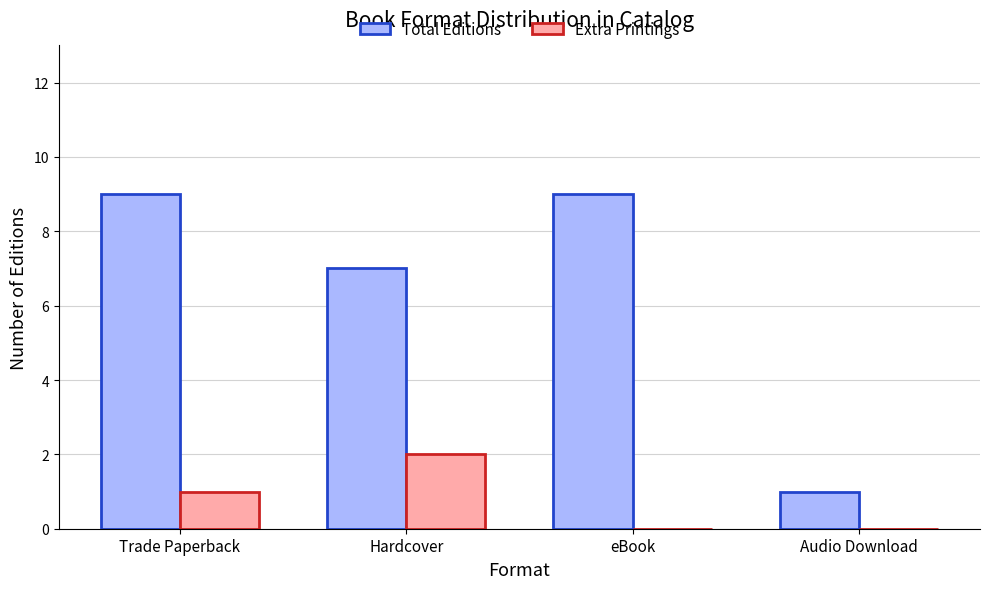

Is the value of Total Editions at Trade Paperback greater than the value of Extra Printings at eBook?

Yes